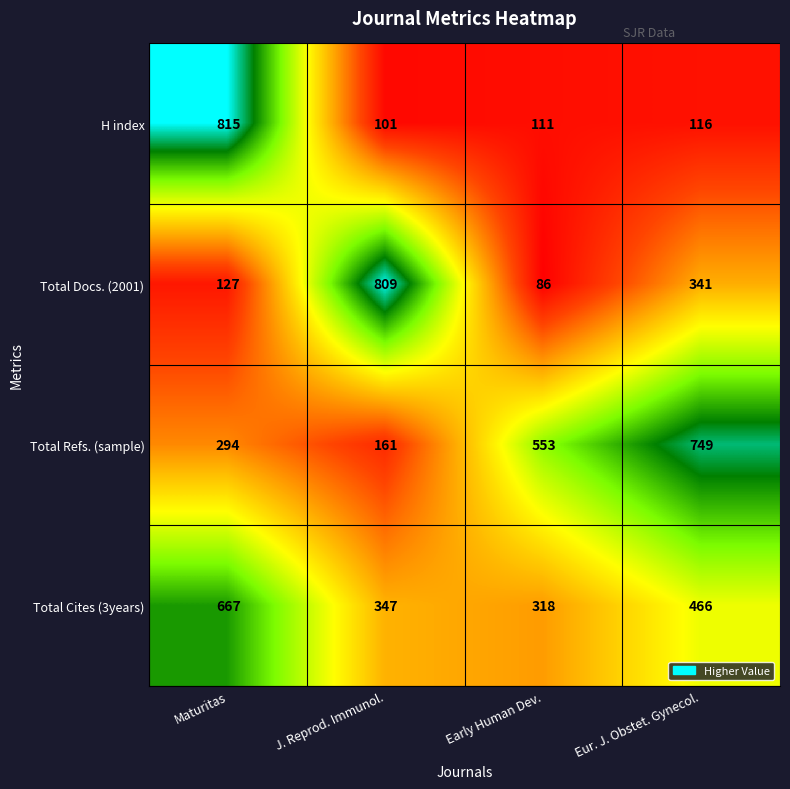

How many series are shown in this chart?

4